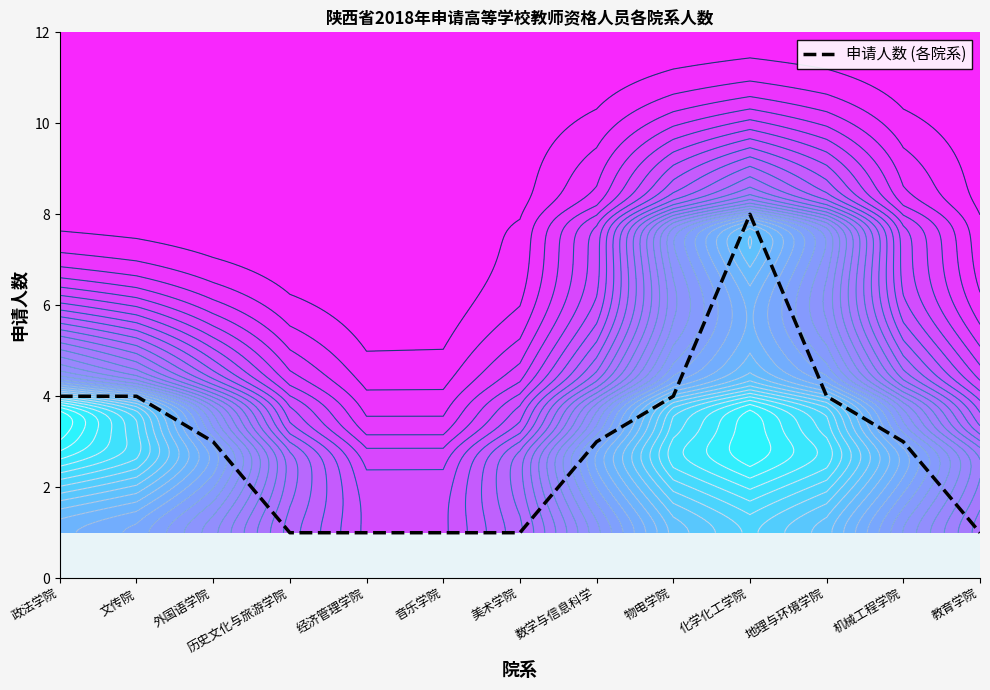

What is the label of the 9th point from the left?

物电学院